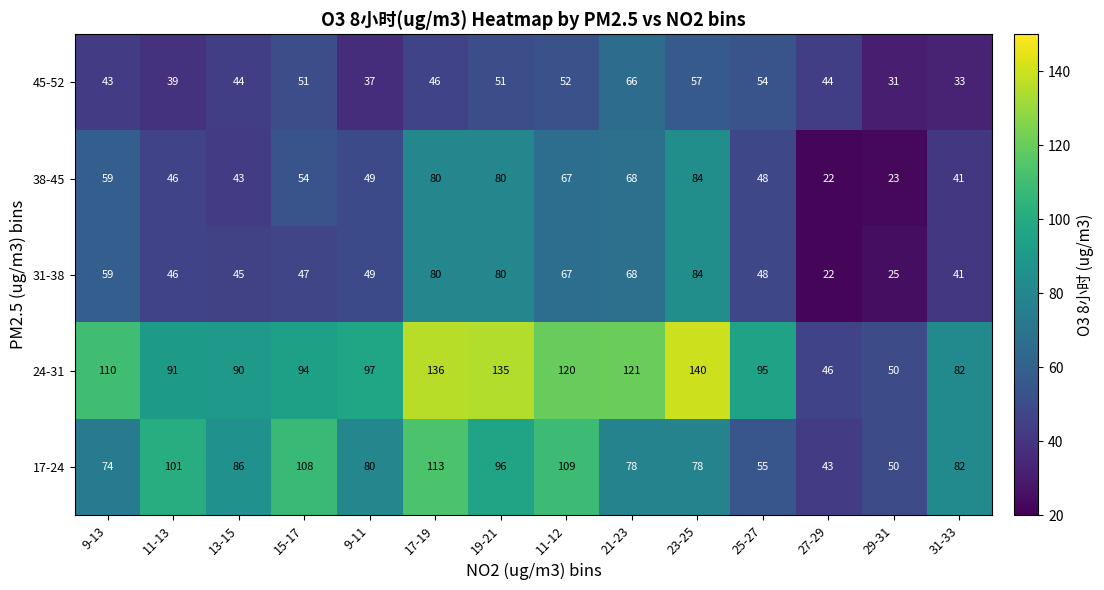

True or false: 45-52 has a value of 37 at 9-11.

True